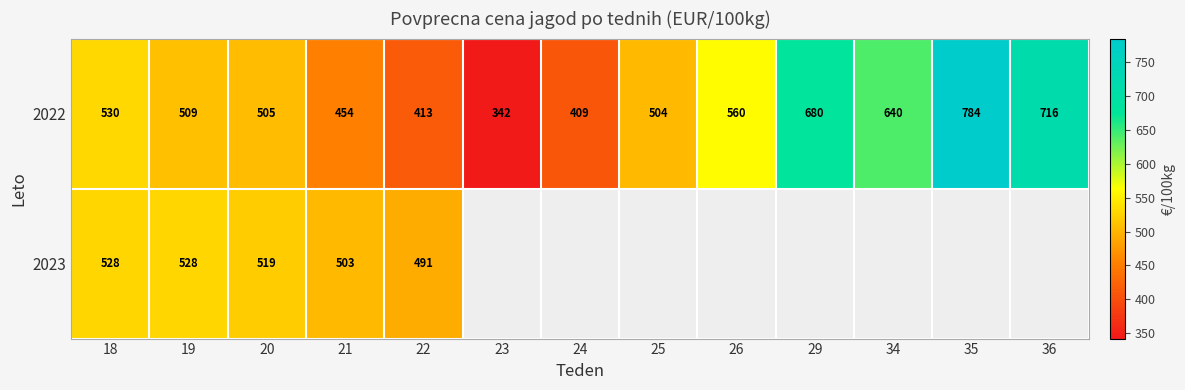

Between 18 and 21, which series saw the biggest shift?

2022